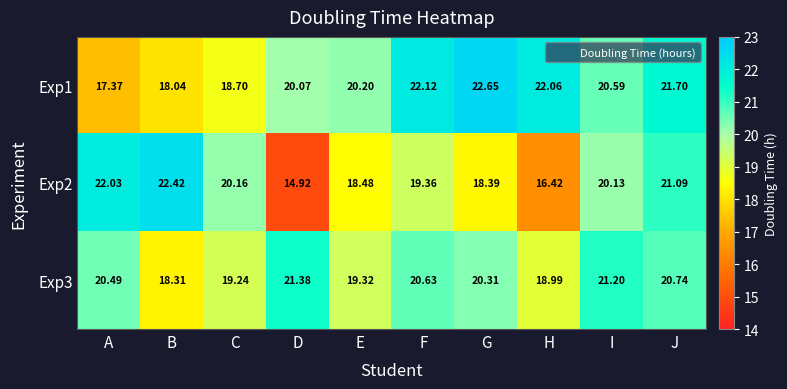

How many data points in Exp1 are above 20?

7